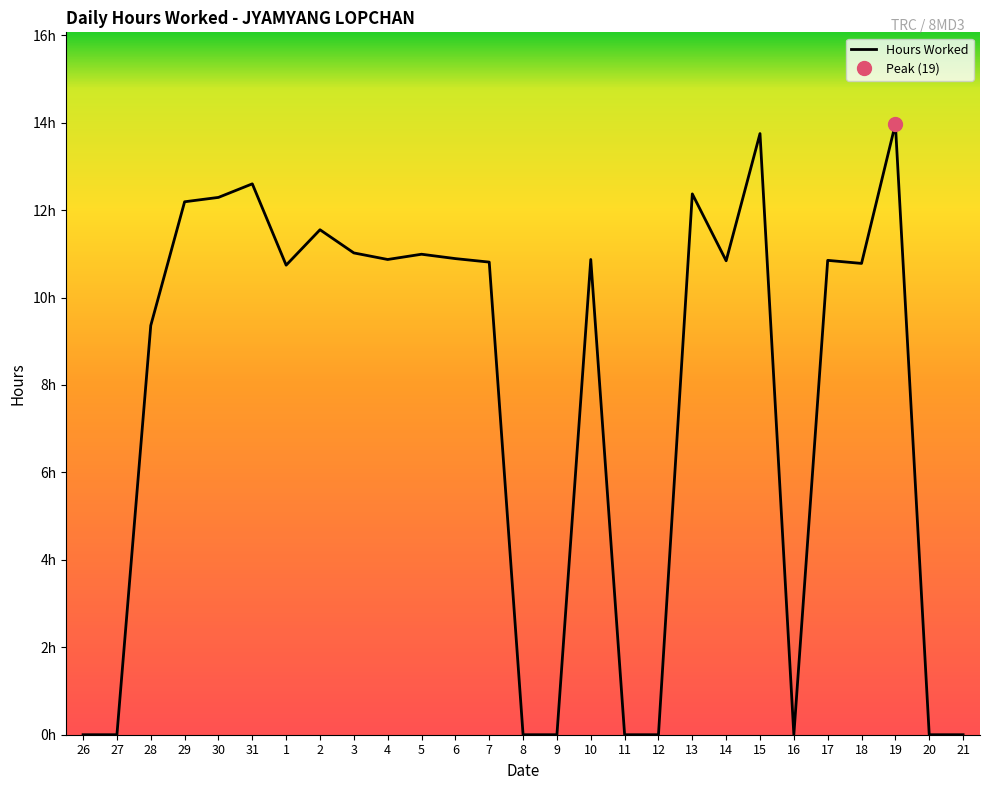

What is the greatest value displayed?

14.0